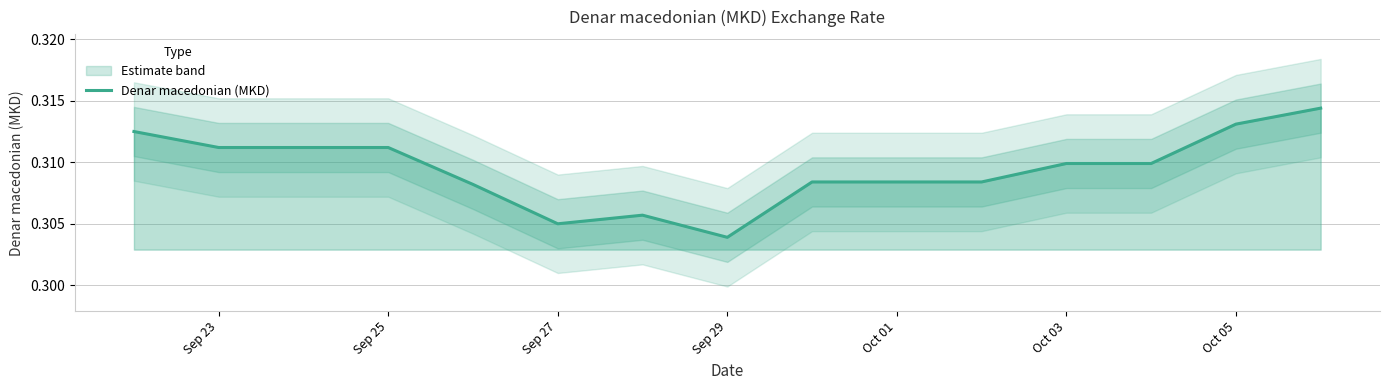

Is it true that Denar macedonian (MKD) equals 0.5 at Oct 01?

False